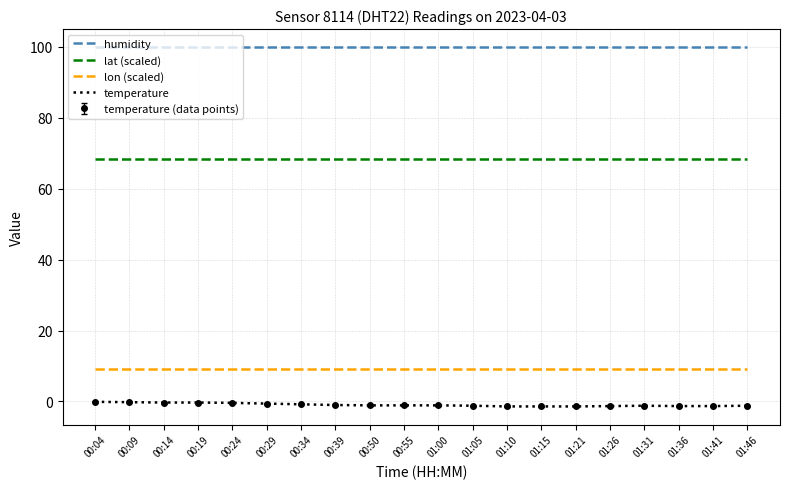

Reading left to right, what are all the values shown in this chart?

humidity: 99.9	99.9	99.9	99.9	99.9	99.9	99.9	99.9	99.9	99.9	99.9	99.9	99.9	99.9	99.9	99.9	99.9	99.9	99.9	99.9
lat (scaled): 68.4	68.4	68.4	68.4	68.4	68.4	68.4	68.4	68.4	68.4	68.4	68.4	68.4	68.4	68.4	68.4	68.4	68.4	68.4	68.4
lon (scaled): 9.2	9.2	9.2	9.2	9.2	9.2	9.2	9.2	9.2	9.2	9.2	9.2	9.2	9.2	9.2	9.2	9.2	9.2	9.2	9.2
temperature: -0.1	-0.2	-0.3	-0.3	-0.4	-0.6	-0.8	-1.0	-1.1	-1.1	-1.1	-1.2	-1.4	-1.4	-1.4	-1.3	-1.2	-1.3	-1.3	-1.2